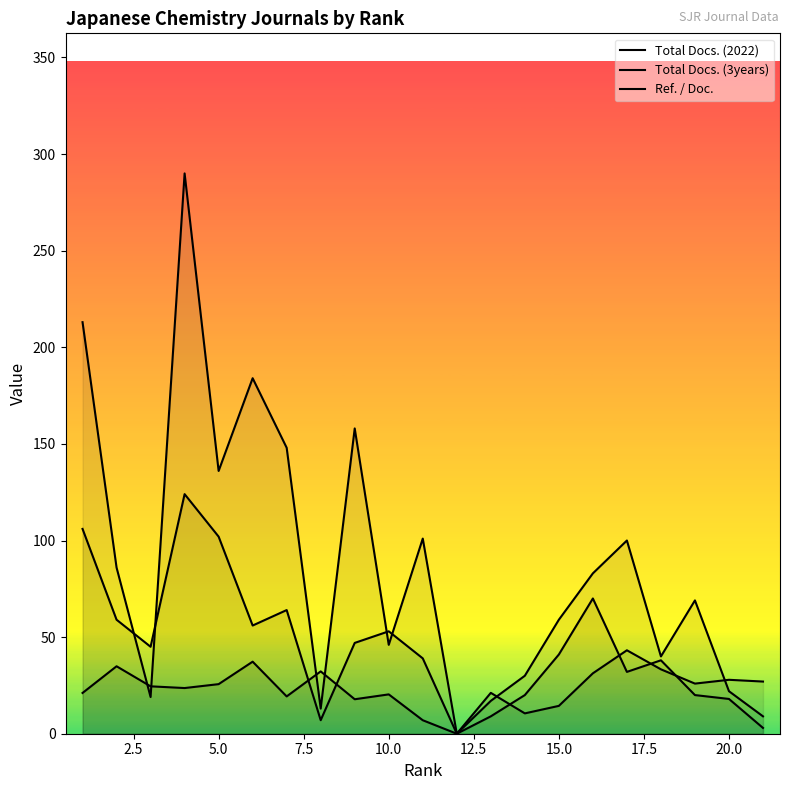

Does the chart display data point markers on the line(s)?

No